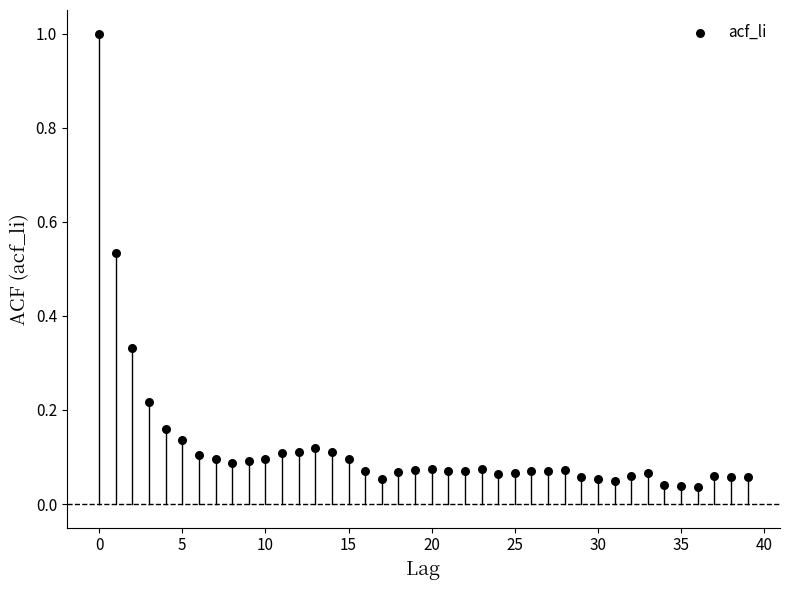

What is the range of Y values (max minus min)?

1.0